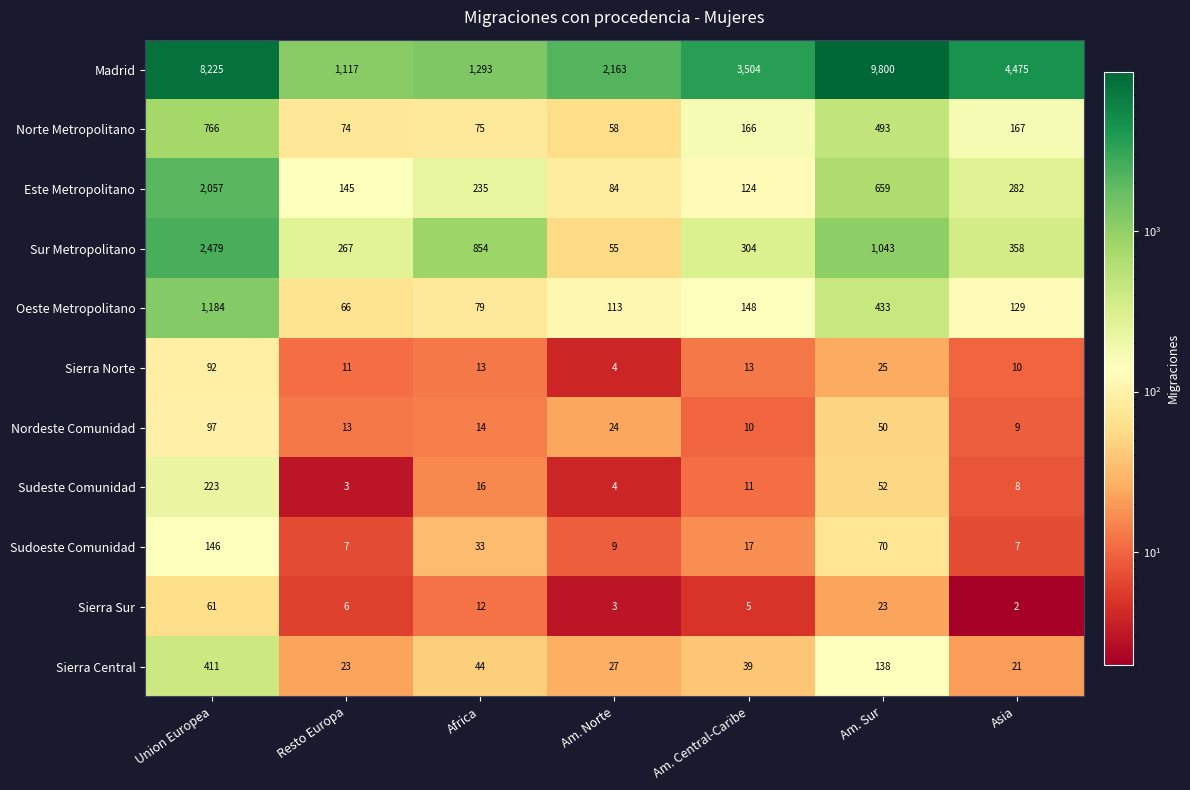

At Am. Sur, list the series in order from largest to smallest.

Madrid, Sur Metropolitano, Este Metropolitano, Norte Metropolitano, Oeste Metropolitano, Sierra Central, Sudoeste Comunidad, Sudeste Comunidad, Nordeste Comunidad, Sierra Norte, Sierra Sur